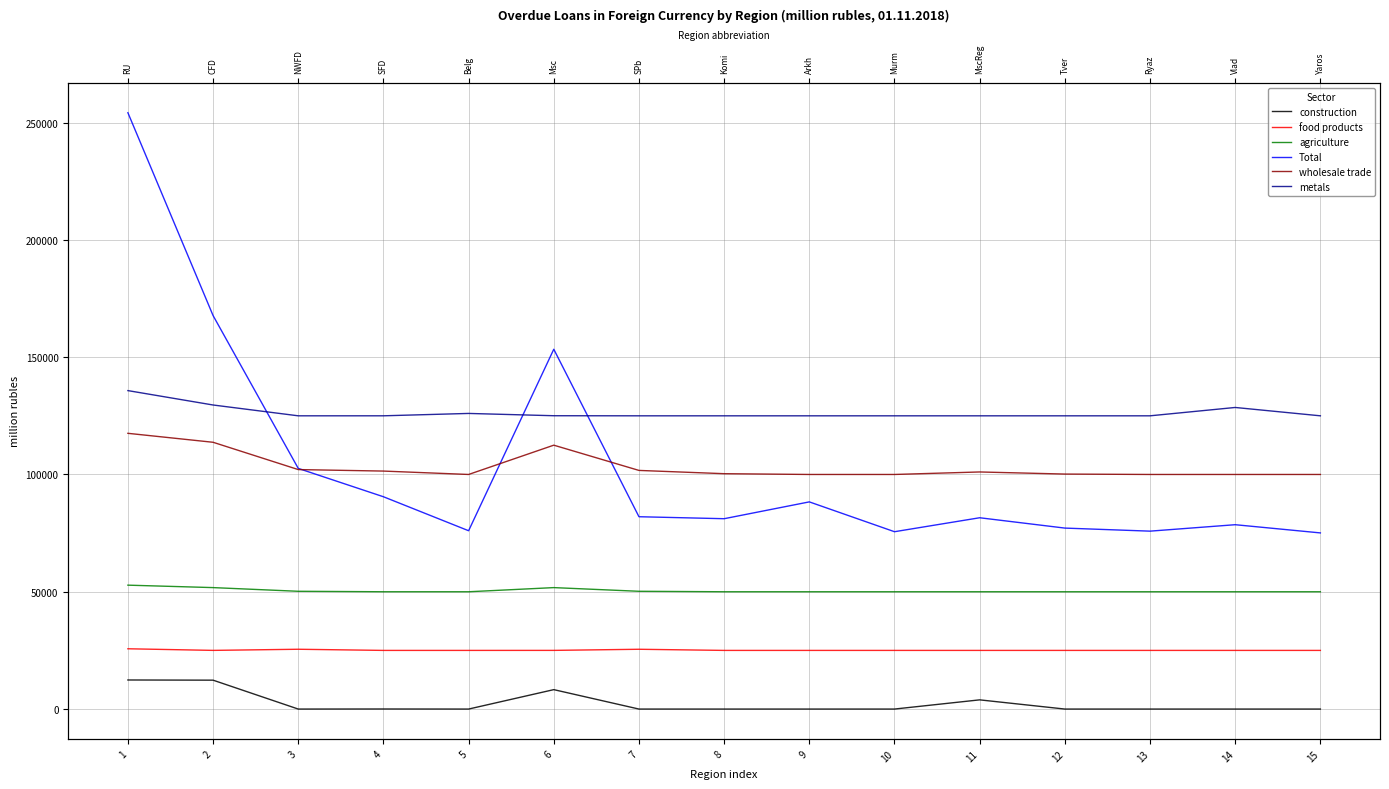

How many values in the construction series exceed 0?

5